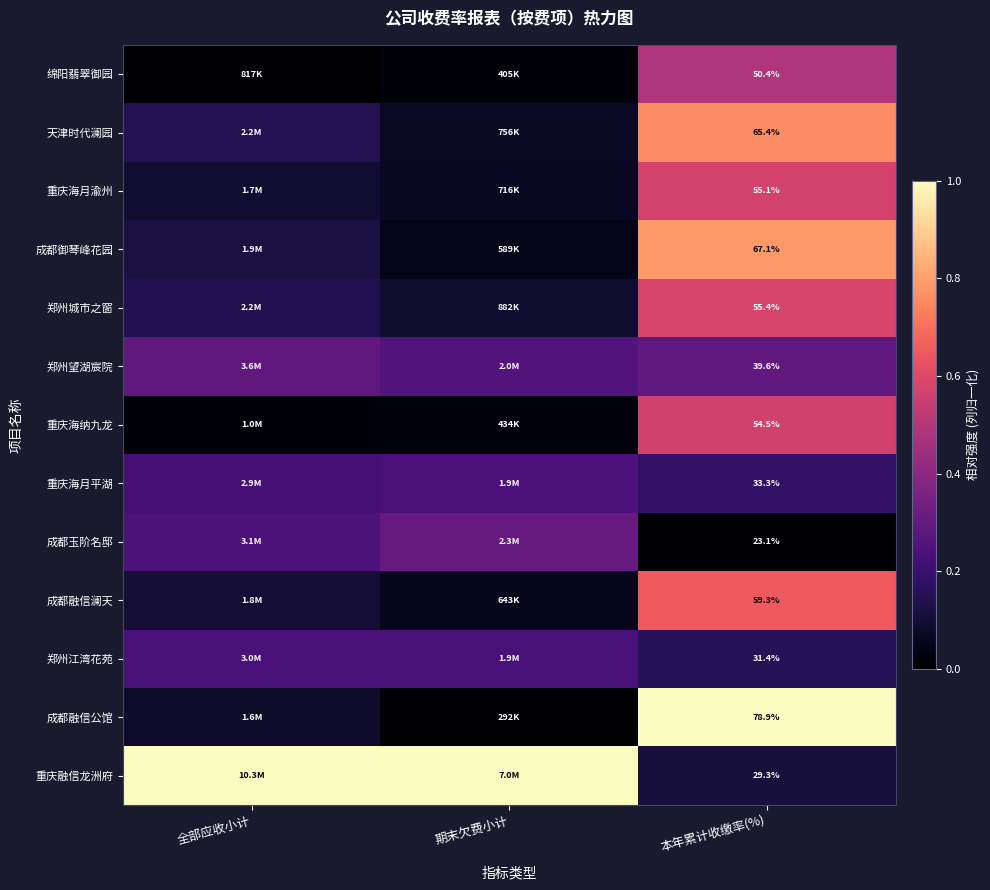

At 本年累计收缴率(%), list the series in order from largest to smallest.

成都融信公馆, 成都御琴峰花园, 天津时代澜园, 成都融信澜天, 郑州城市之窗, 重庆海月渝州, 重庆海纳九龙, 绵阳翡翠御园, 郑州望湖宸院, 重庆海月平湖, 郑州江湾花苑, 重庆融信龙洲府, 成都玉阶名邸